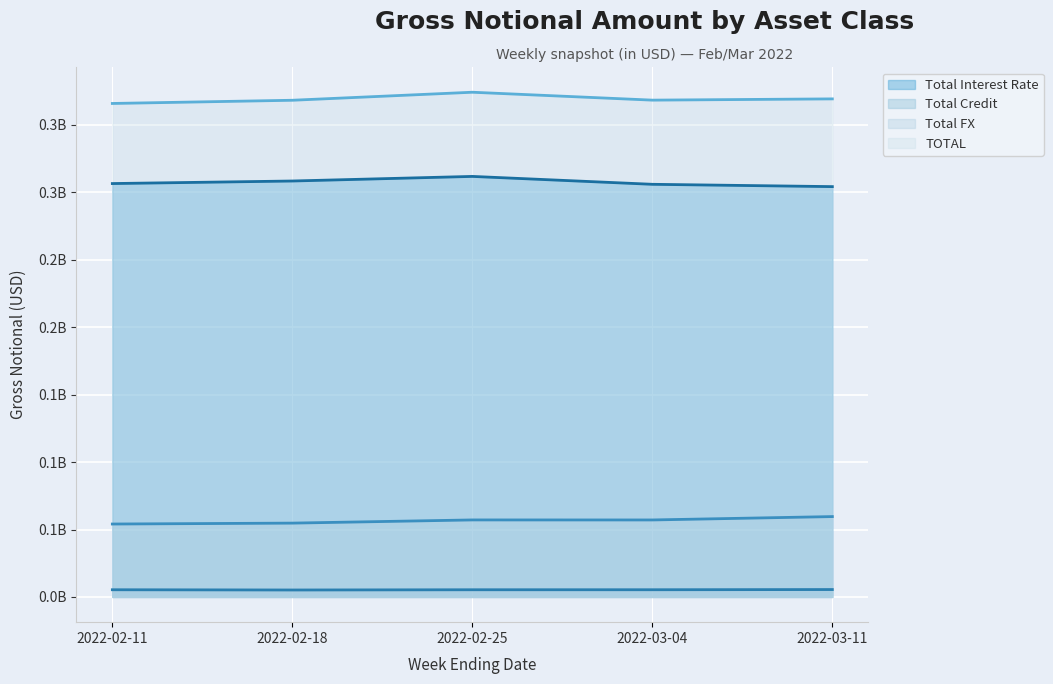

How many categories are shown in the chart?

5